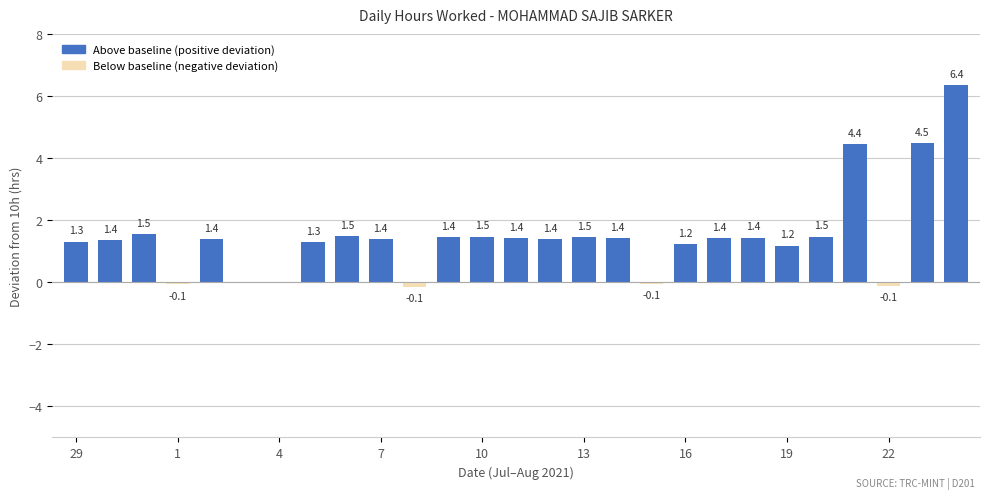

What is the sum of all values?

40.0